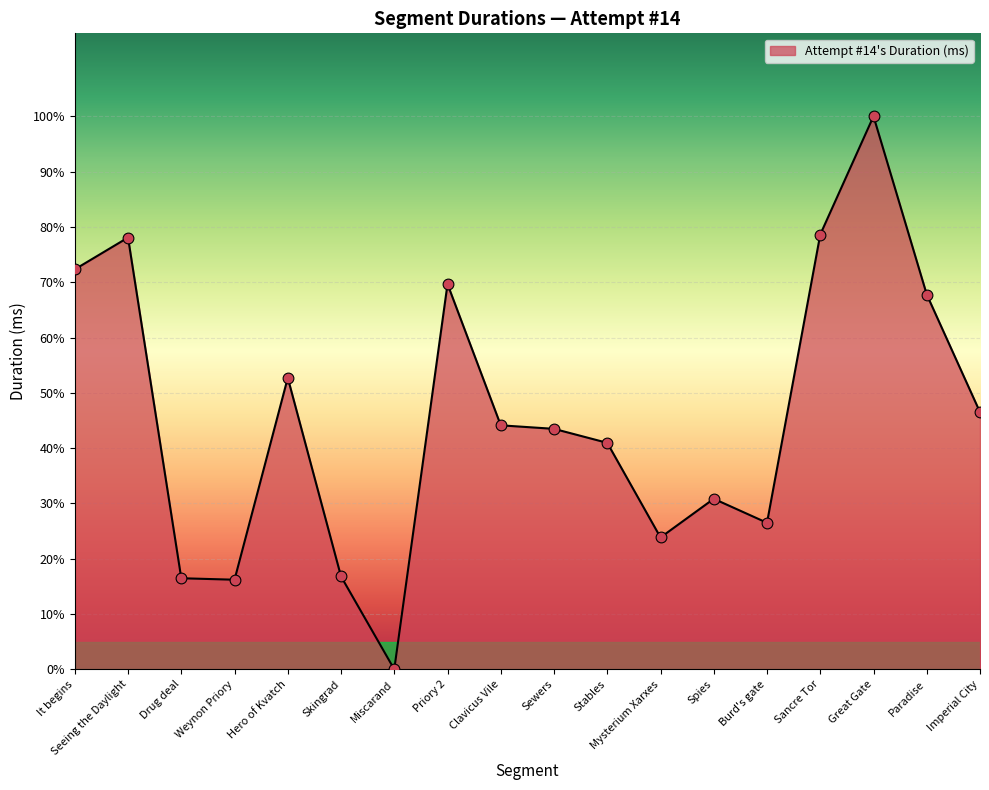

What is the change in value from Paradise to Imperial City?

-86178